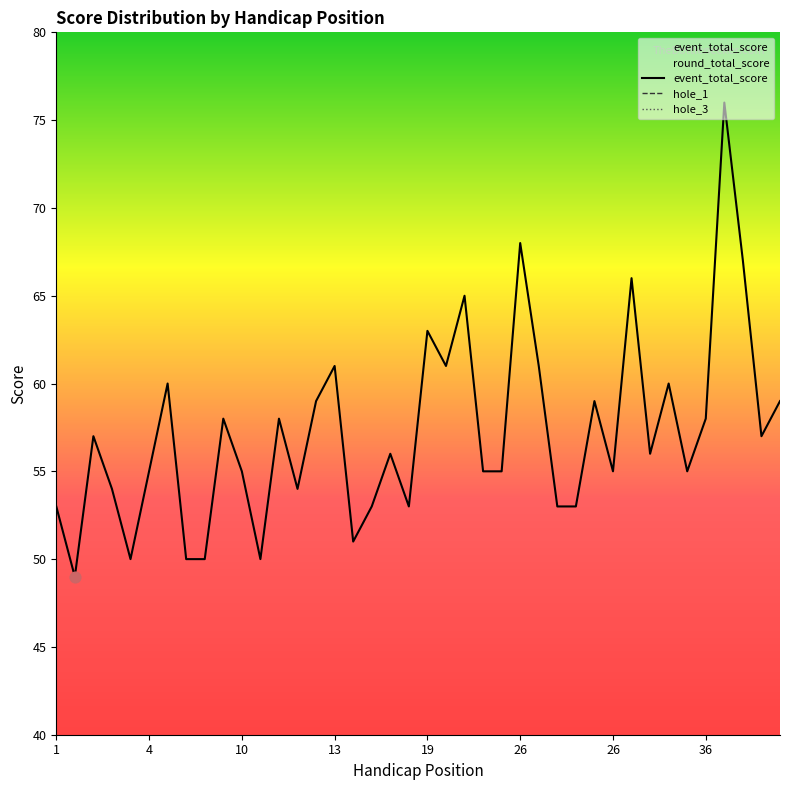

Is the value of event_total_score at 19 greater than the value of hole_3 at 13?

Yes